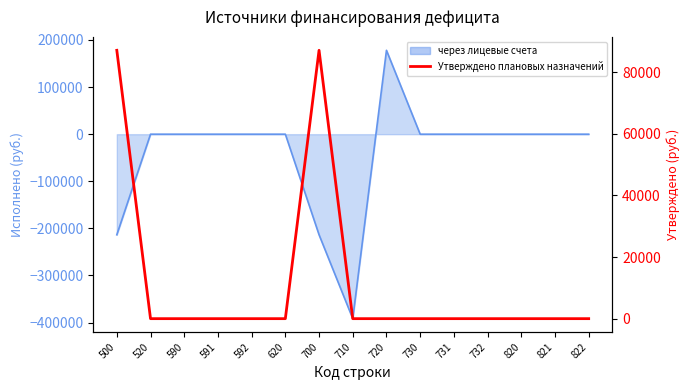

How many interior local peaks (higher than both neighbors) does the data have?

1